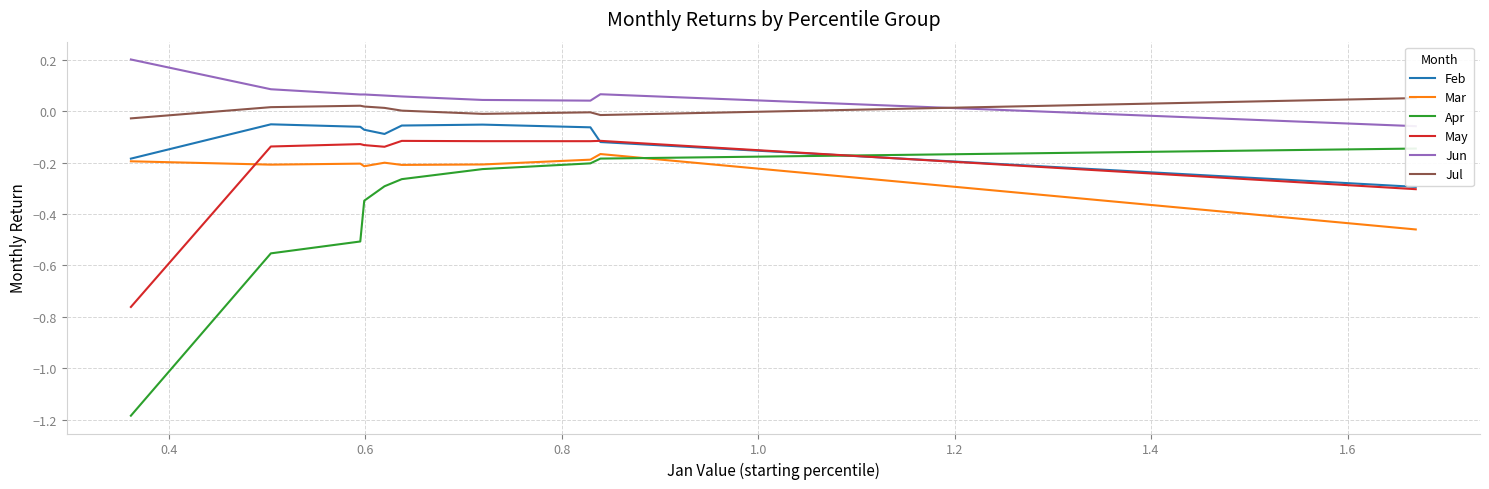

True or false: Feb and Jun intersect in this chart.

False